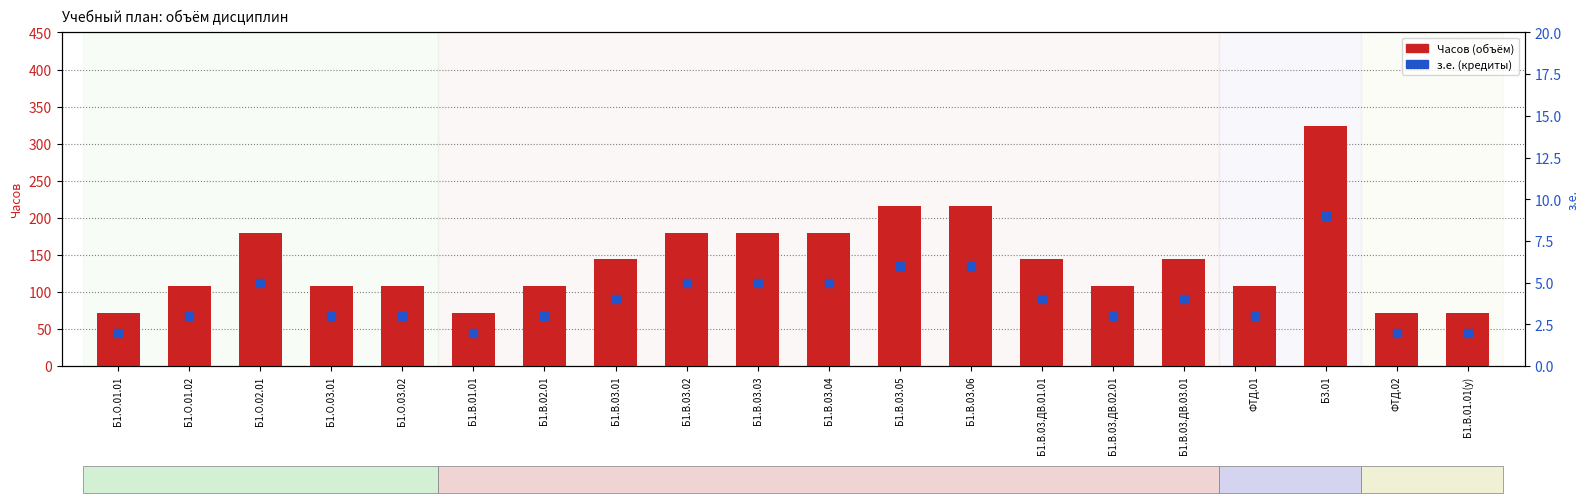

Which series has the largest total across all categories?

Часов (объём)